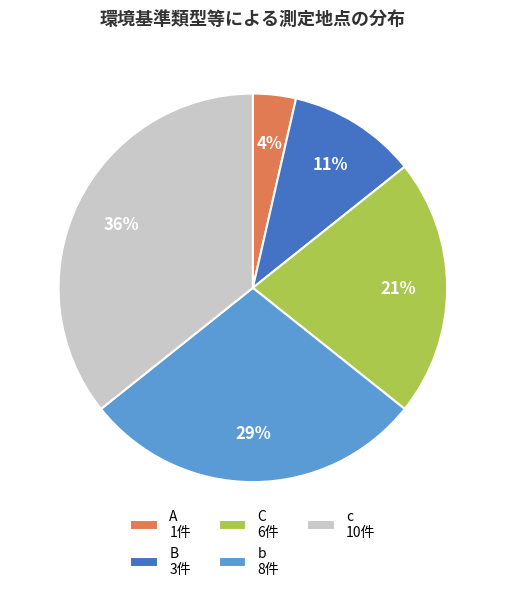

Do A and b together represent more than half of the pie?

No